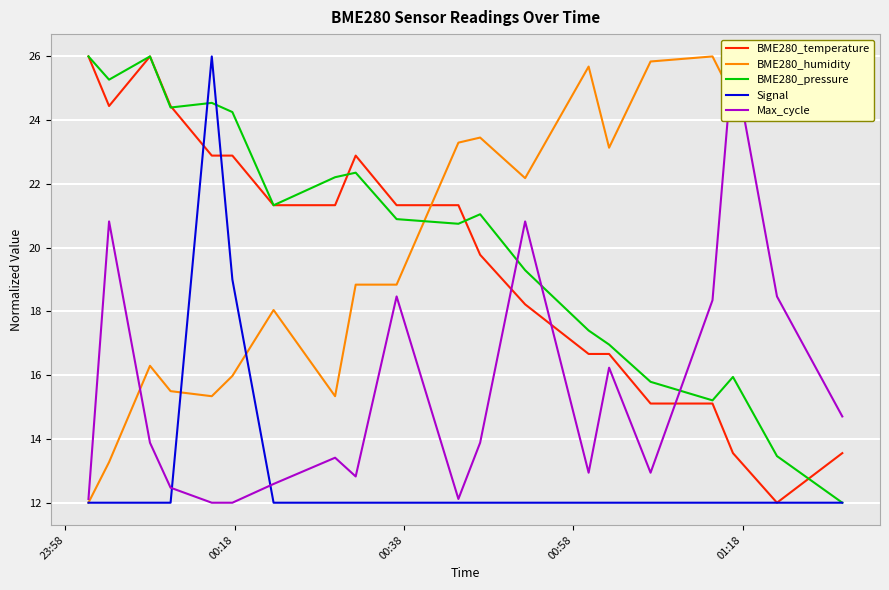

How many intersections are there between BME280_humidity and BME280_pressure?

1